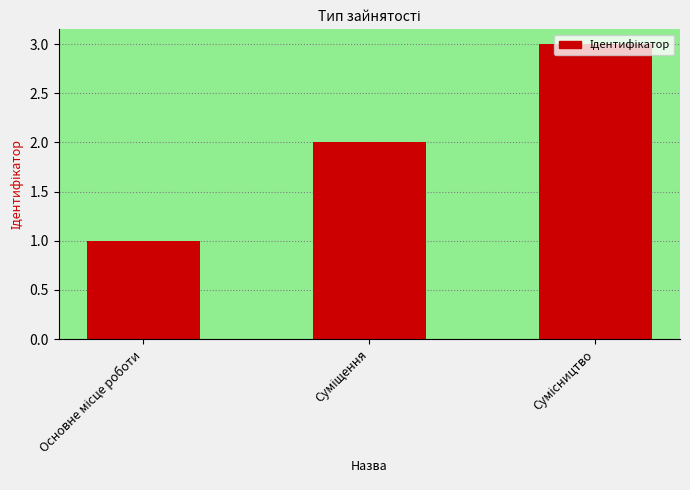

What is the average value?

2